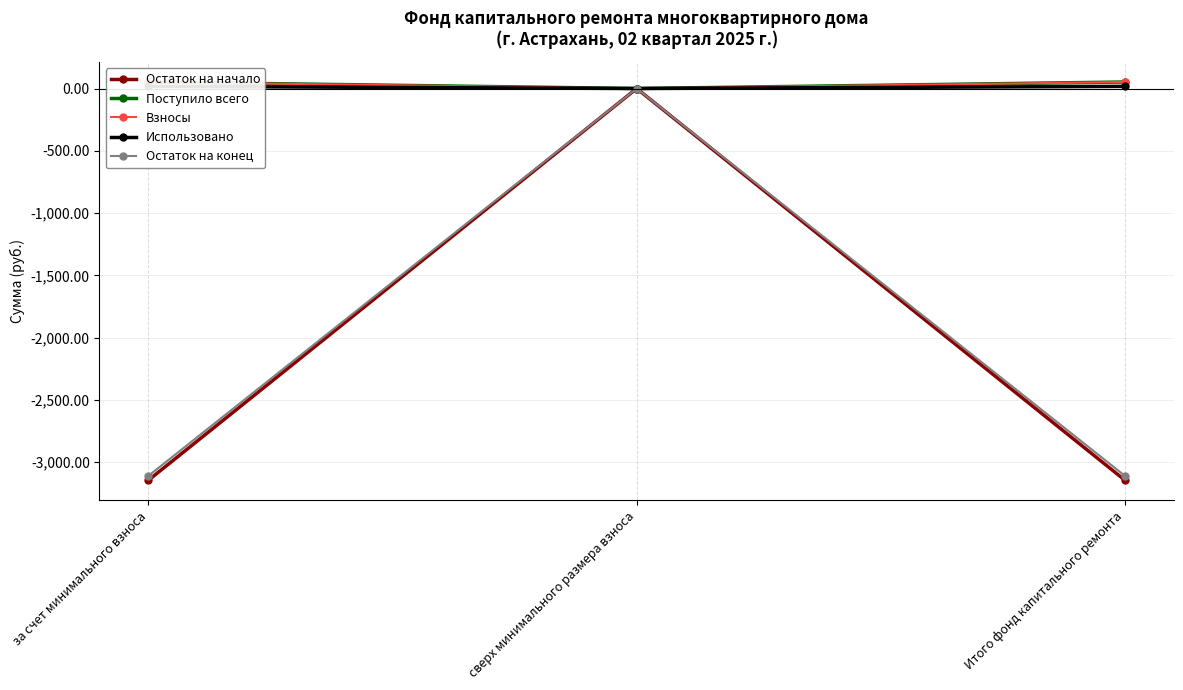

What is the minimum value for Остаток на конец?

-3110.5